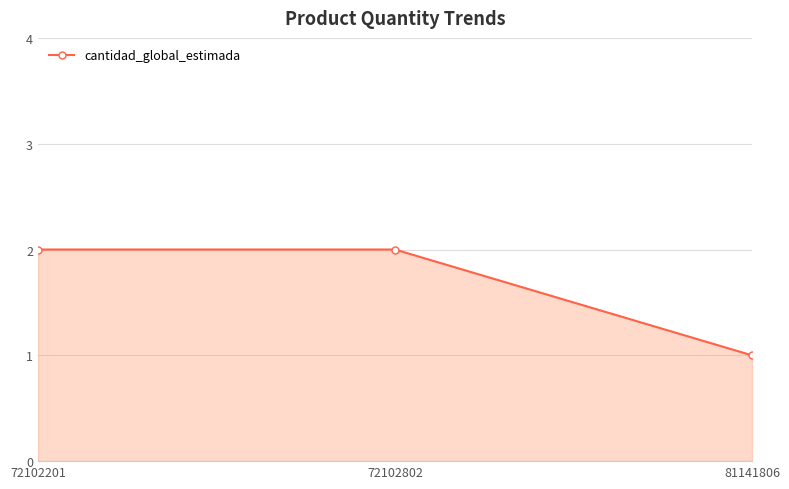

How many distinct data groups are displayed?

1